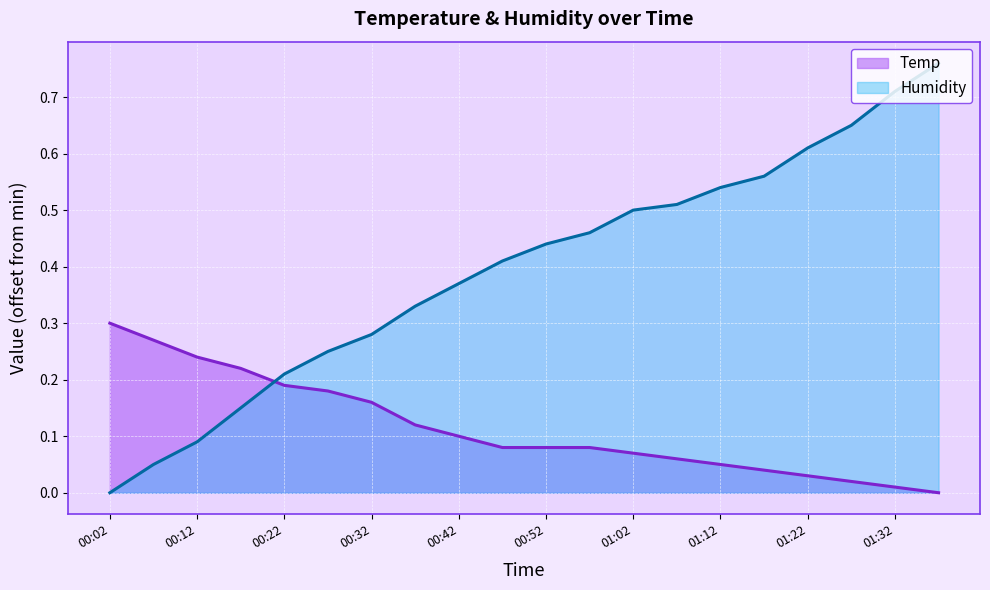

Where is Temp nearest to the value 0?

01:37